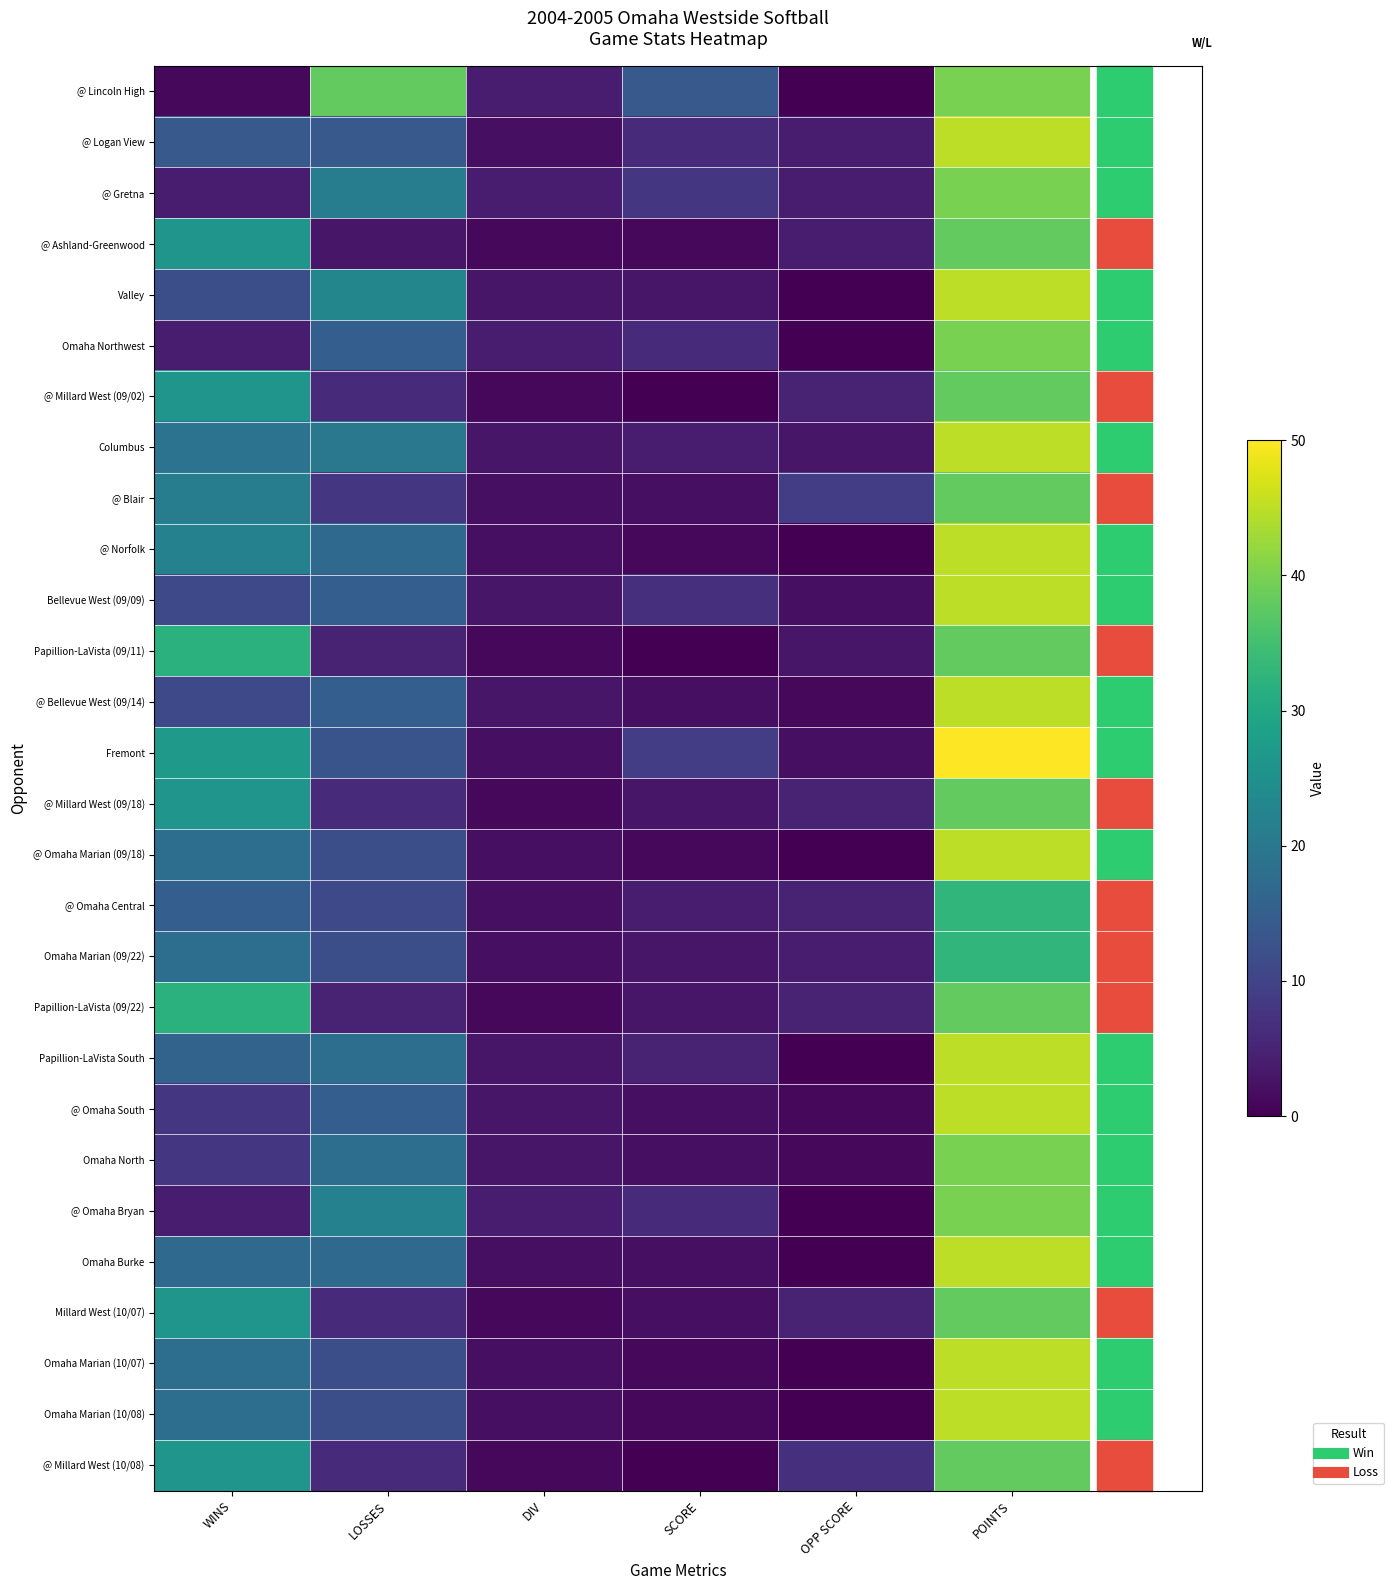

How many categories are shown in the chart?

6